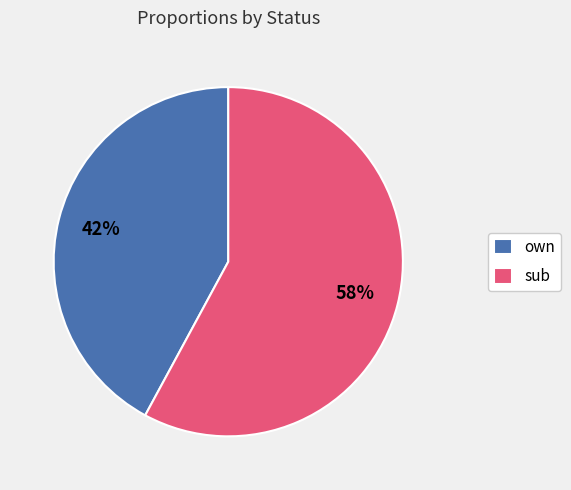

Count the number of slices in the pie.

2